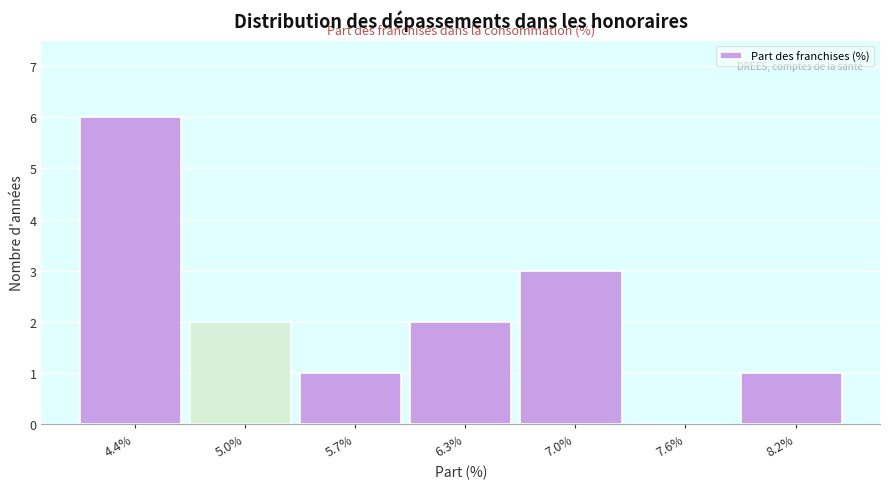

Reading right to left, what are all the values shown in this chart?

8.2%=1	7.6%=0	7.0%=3	6.3%=2	5.7%=1	5.0%=2	4.4%=6